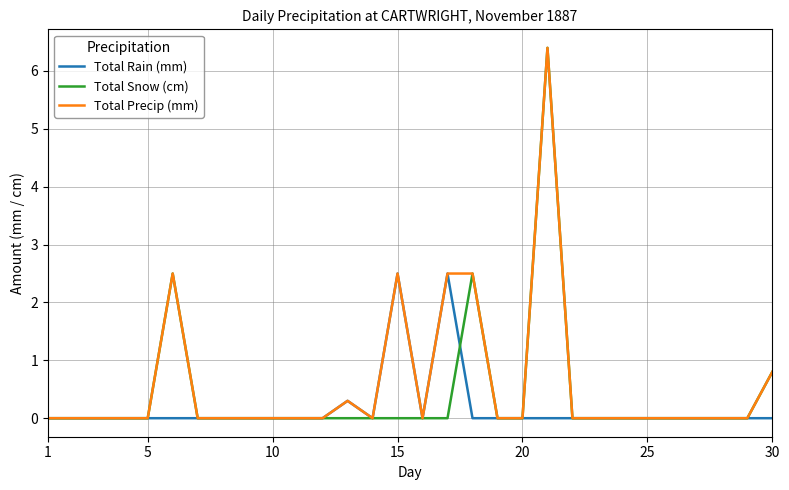

What is the highest value of the Total Precip (mm) series?

6.4